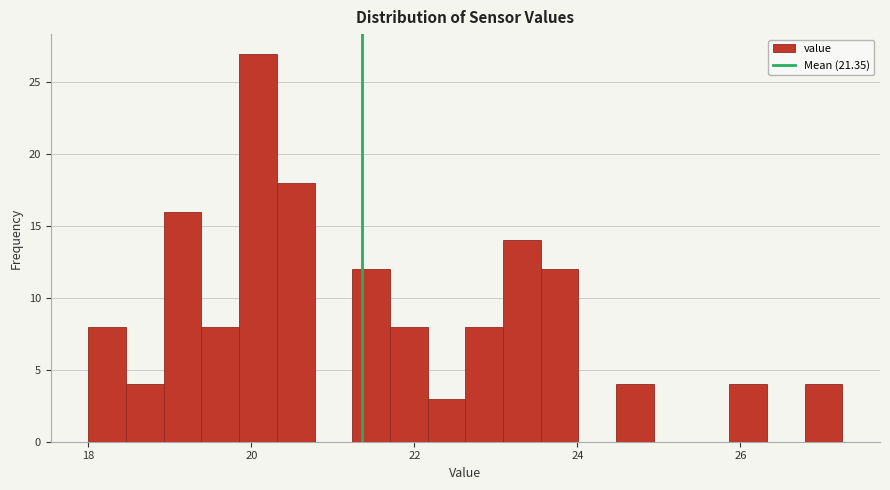

Read against the x-axis, roughly where is the centre of the tallest bar?

20.0